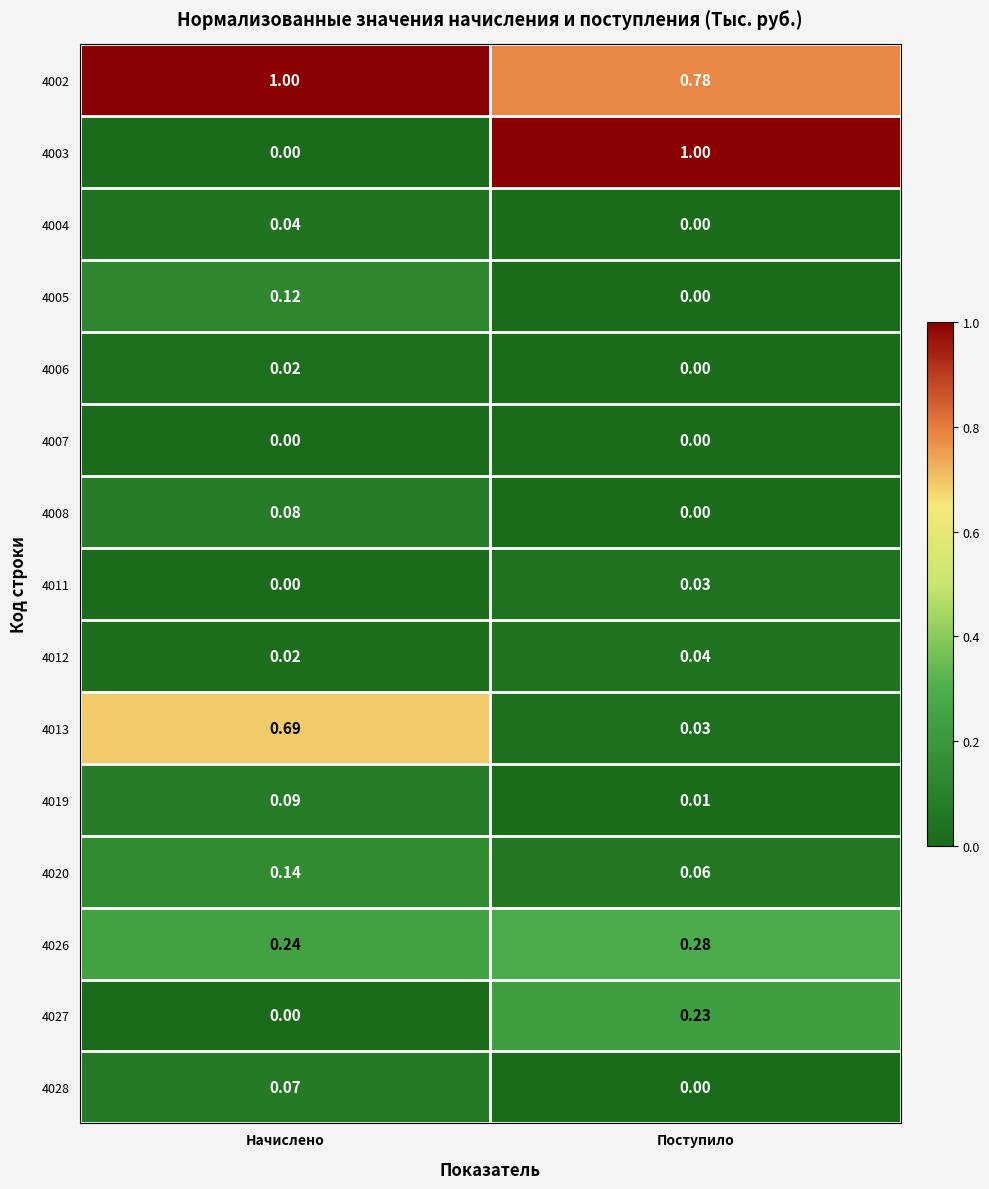

Which series has the largest range (max minus min)?

4003